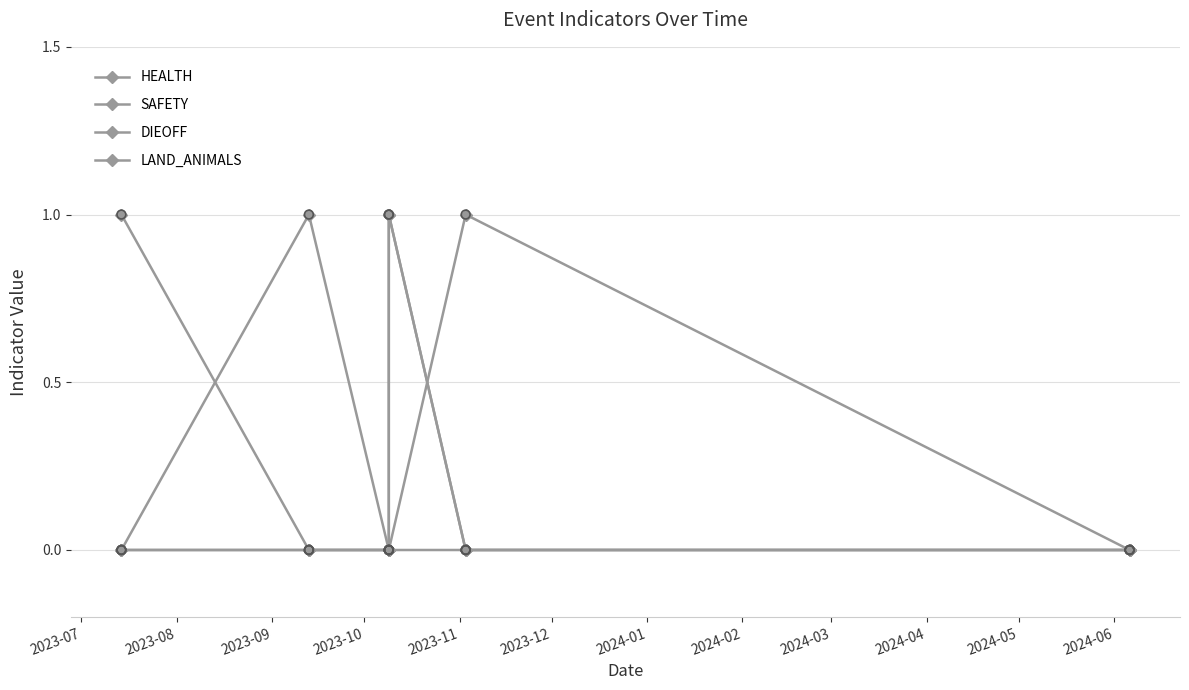

Which series has the widest spread of Y values?

HEALTH